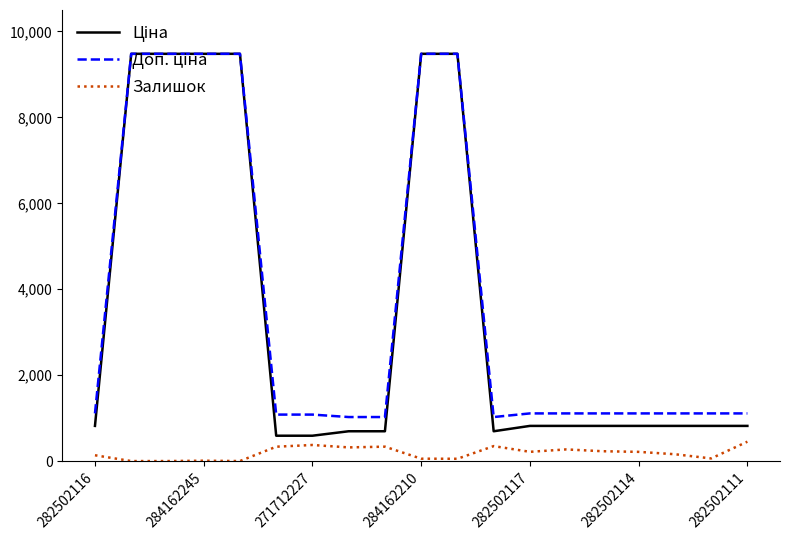

What is the maximum value for Залишок?

451.0